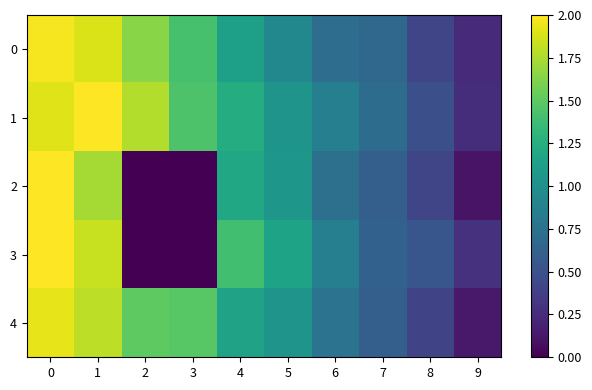

Rank the series at 8 from lowest to highest value.

4, 2, 0, 1, 3